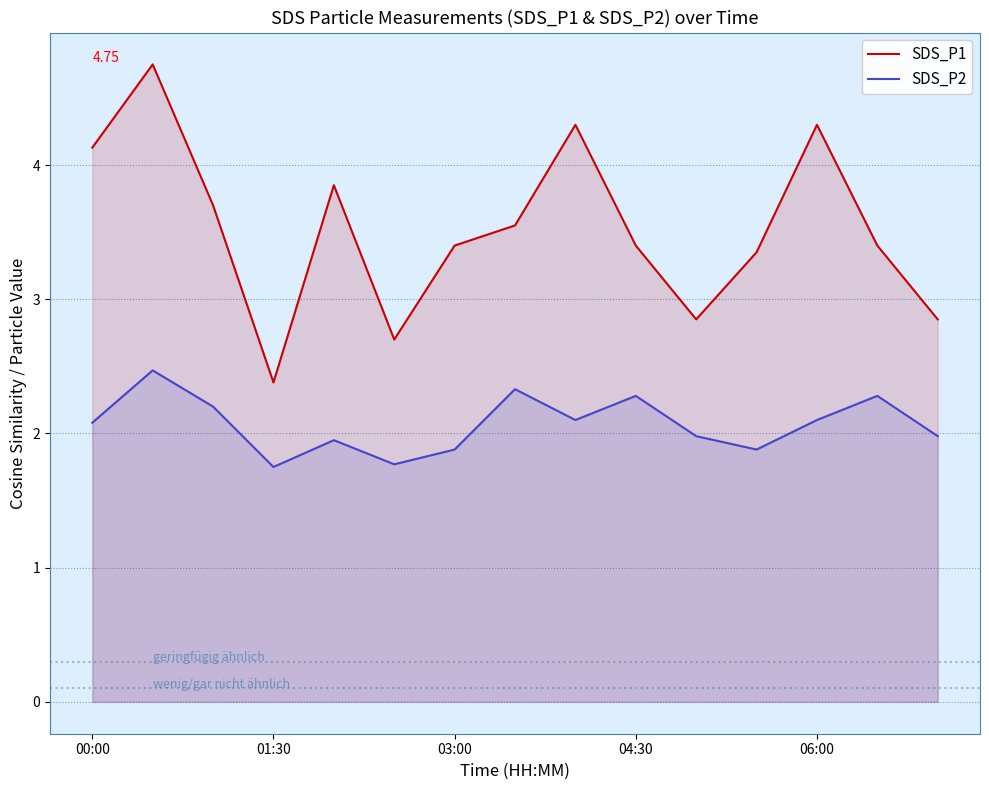

Which series has the largest range (max minus min)?

SDS_P1